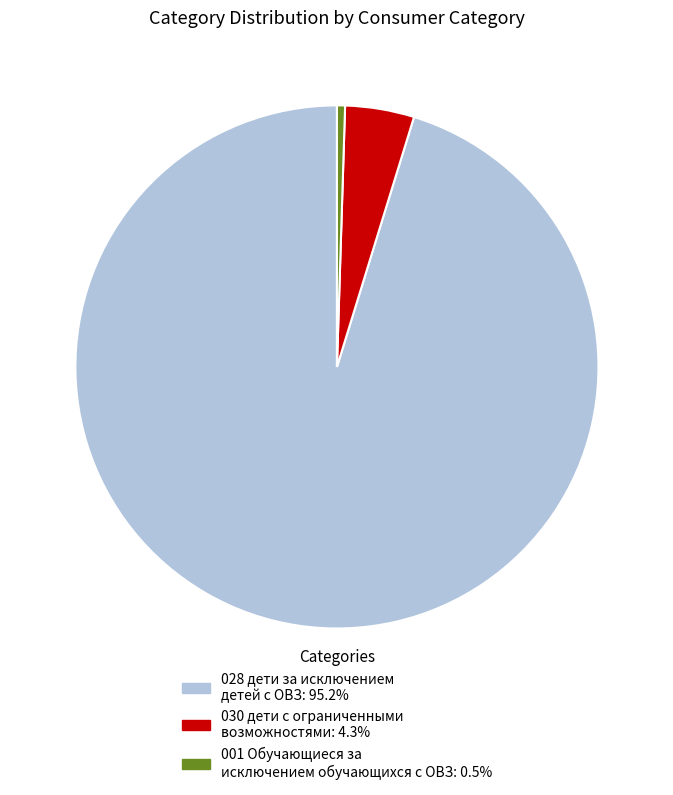

Does 001 Обучающиеся за исключением обучающихся с ОВЗ: 0.5% account for over 50% of the chart?

No